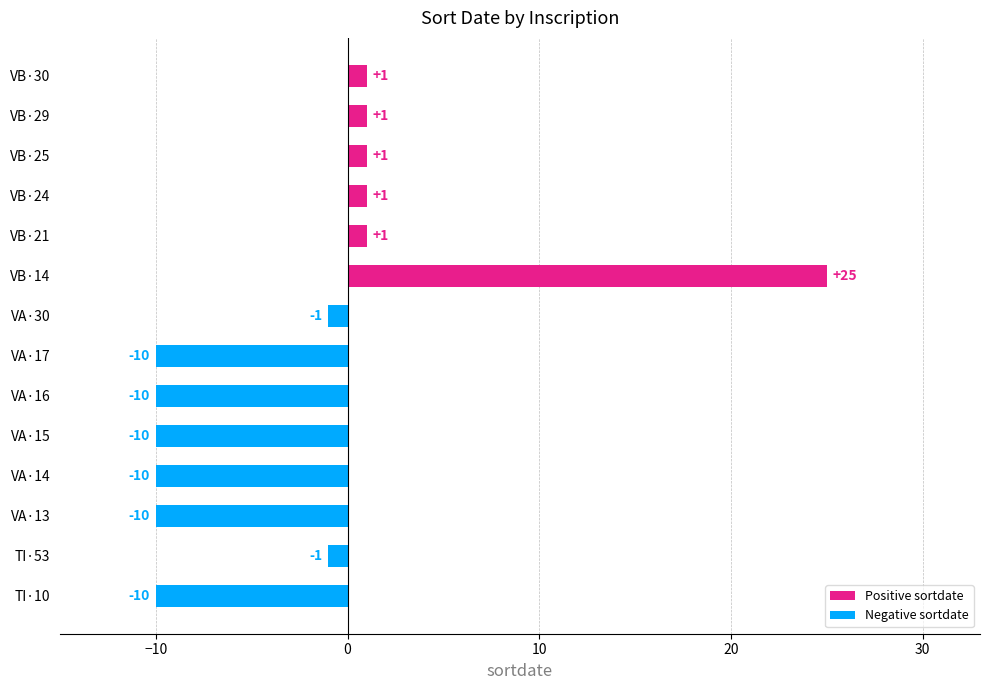

What is the change in value from VA·13 to VB·29?

+11